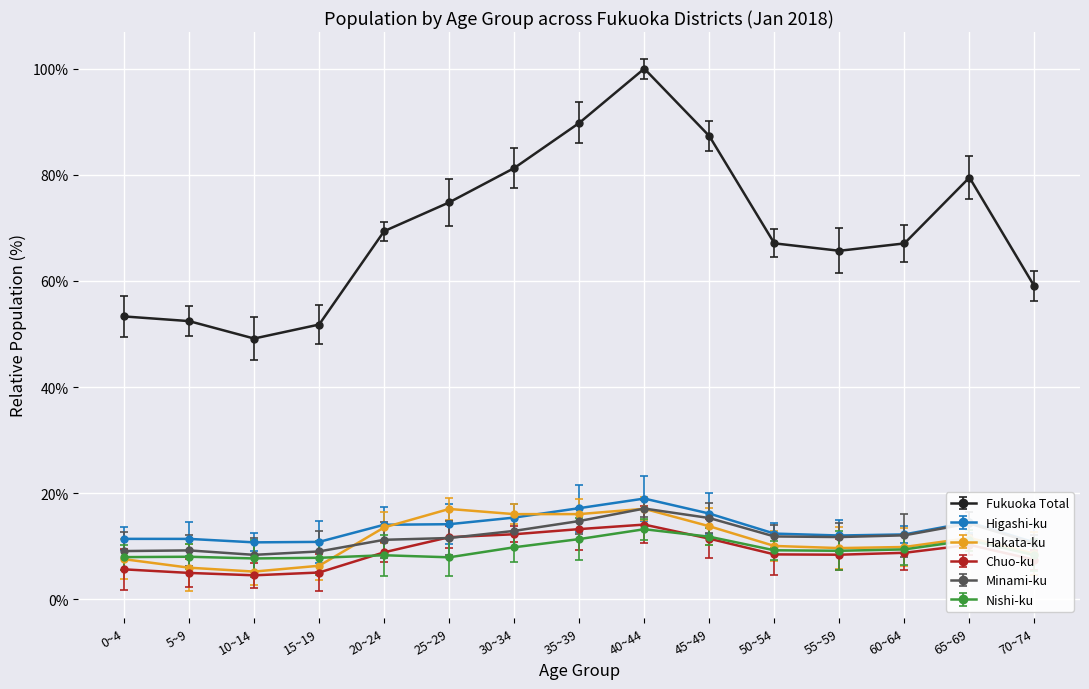

True or false: Fukuoka Total has more than 0 points higher than both neighbors.

True